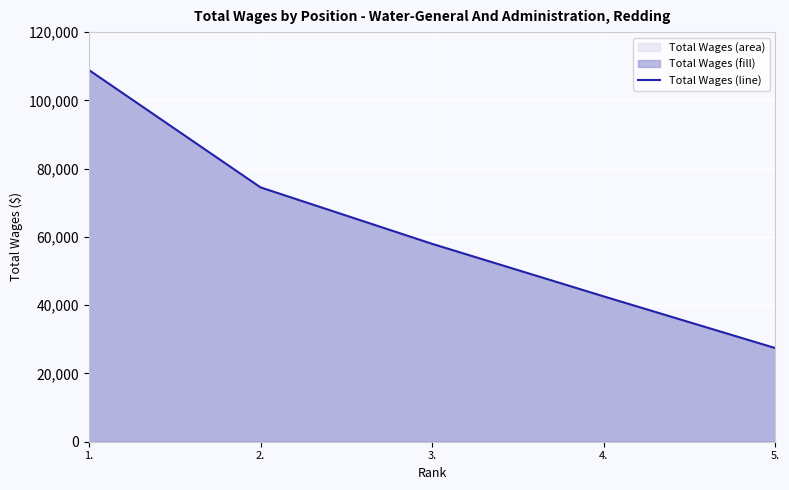

Which category has the highest value across all series?

1.